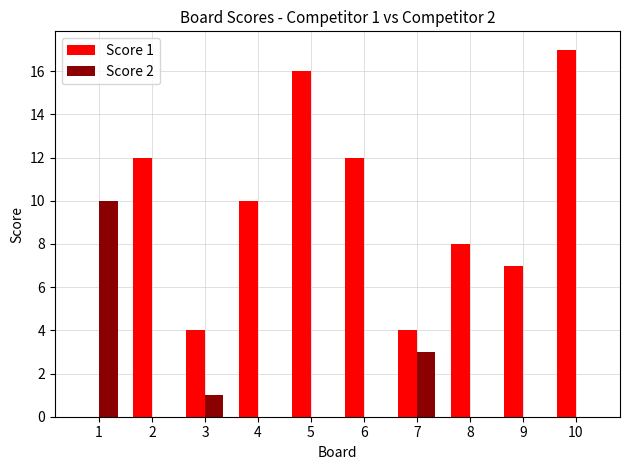

Reading right to left, transcribe all the data shown in this chart.

Score 1: 10=17	9=7	8=8	7=4	6=12	5=16	4=10	3=4	2=12	1=0
Score 2: 10=0	9=0	8=0	7=3	6=0	5=0	4=0	3=1	2=0	1=10